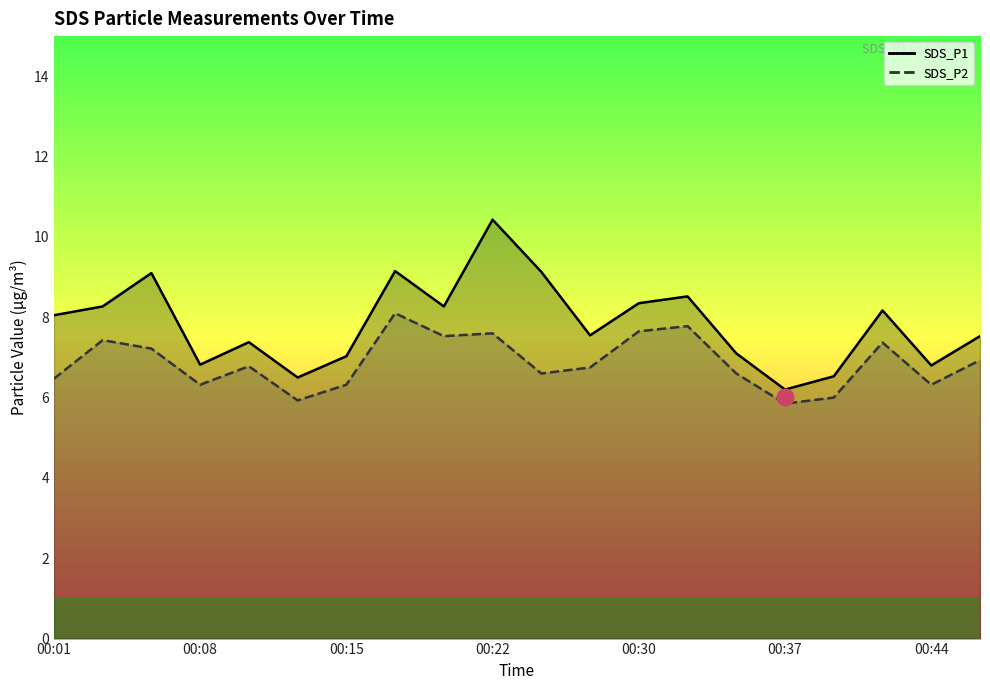

Rank the categories by SDS_P2 value from lowest to highest.

00:37, 00:13, 00:40, 00:08, 00:15, 00:44, 00:01, 00:25, 00:35, 00:27, 00:10, 00:47, 00:05, 00:42, 00:03, 00:20, 00:22, 00:30, 00:32, 00:18